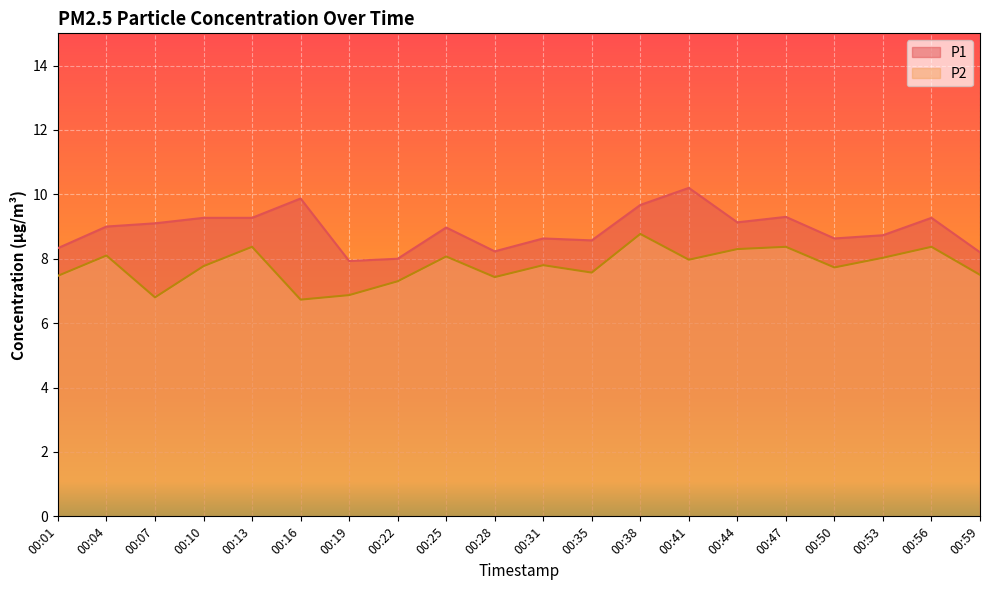

True or false: P2 and P1 intersect in this chart.

False